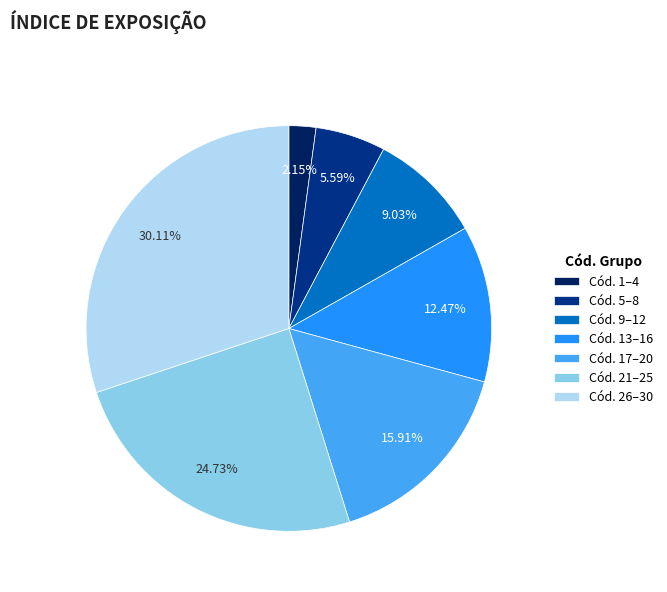

Does Cód. 13–16 represent more than half of the total?

No